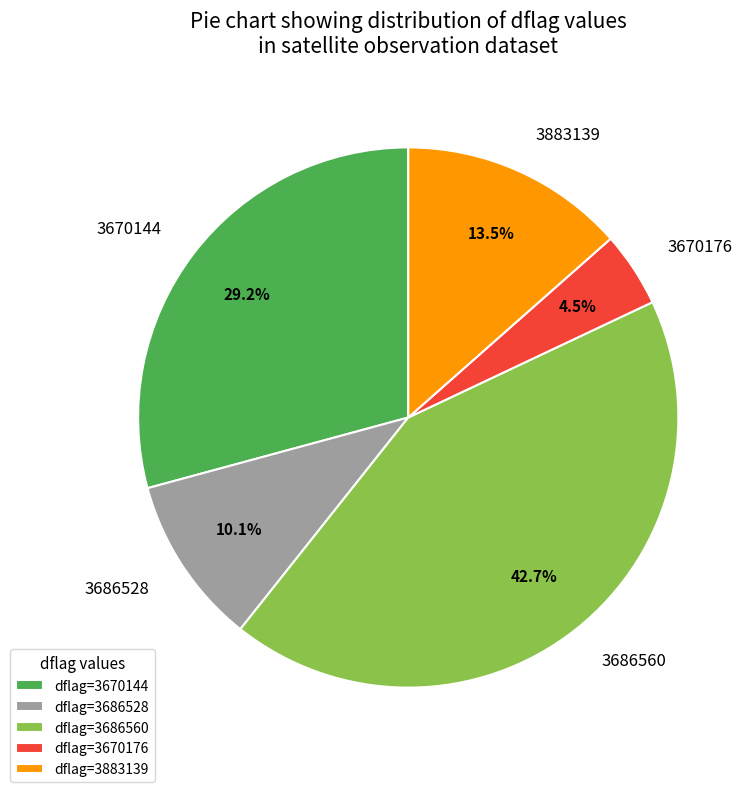

Is there any slice that represents more than half of the pie?

No